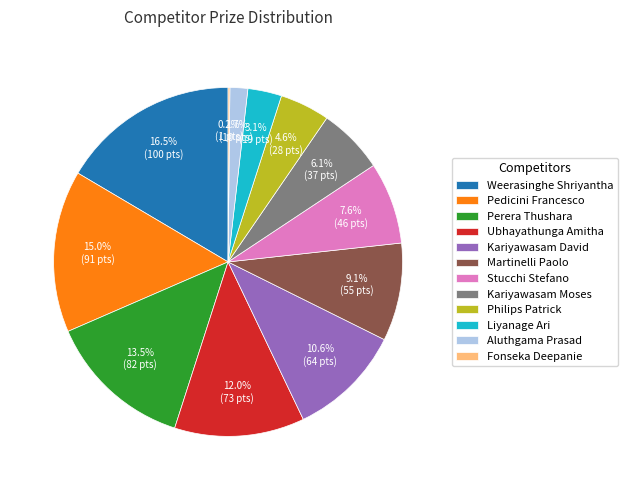

Is Kariyawasam Moses the majority of the pie?

No